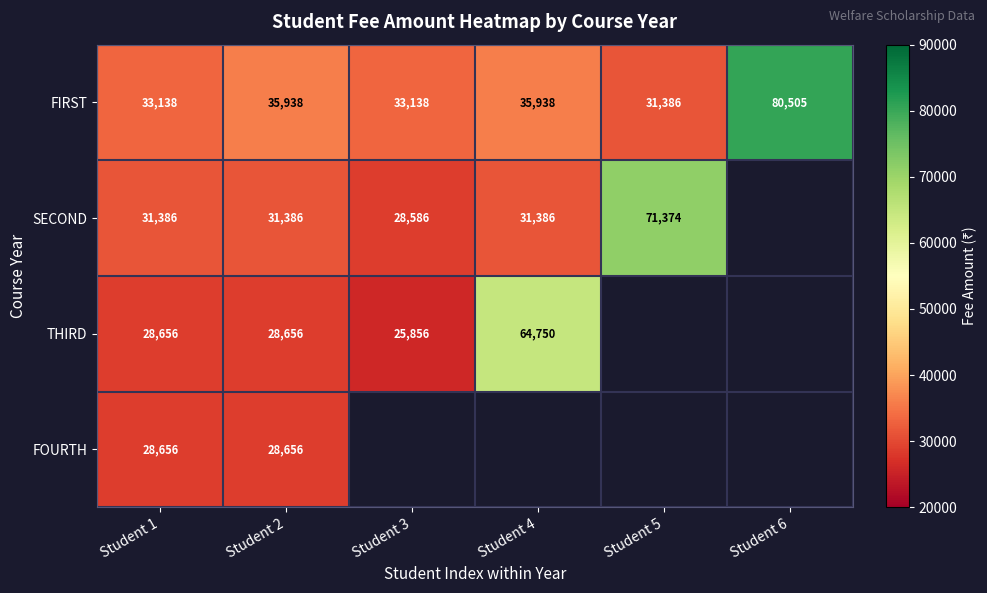

What is the lowest value of the FIRST series?

31386